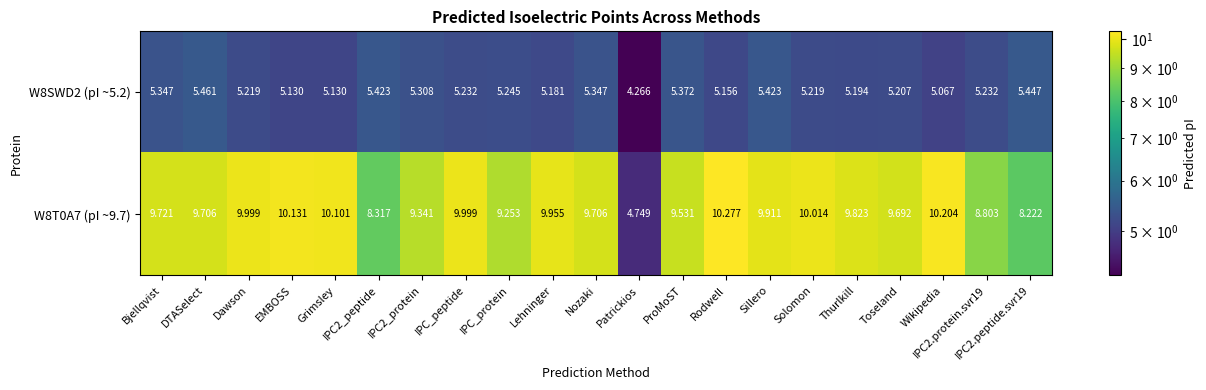

At which category is the sum across all series the highest?

Rodwell